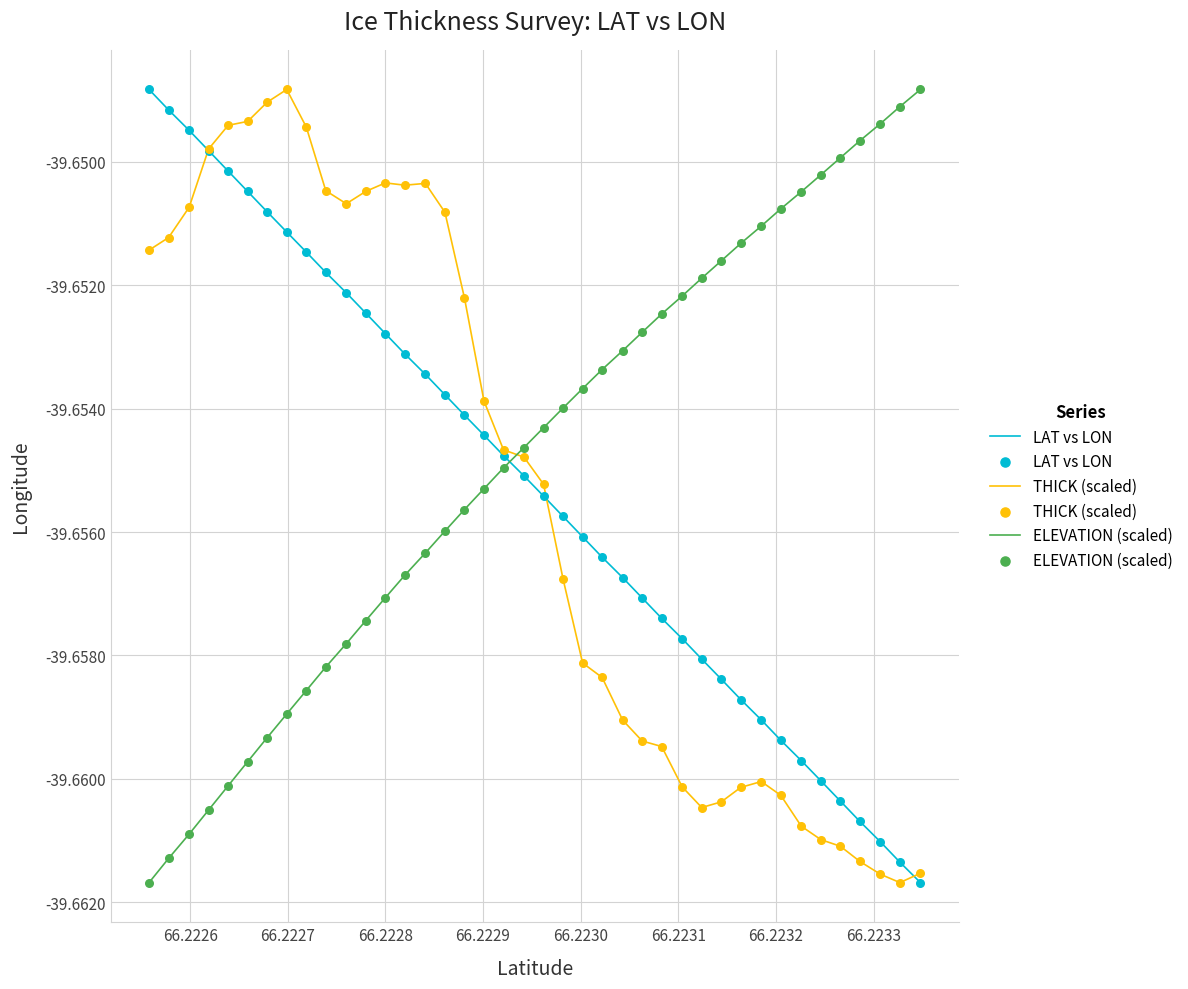

Which series ends up on top after the final intersection of ELEVATION (scaled) and LAT vs LON?

ELEVATION (scaled)